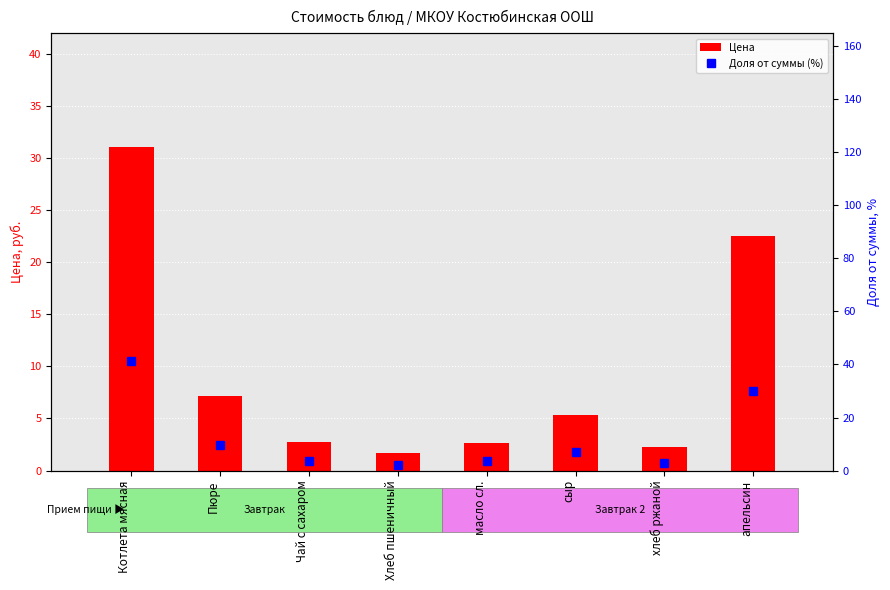

Reading left to right, transcribe all the data shown in this chart.

Цена: 31.1	7.2	2.7	1.7	2.6	5.3	2.3	22.5
Доля от суммы (%): 41.2	9.5	3.6	2.3	3.5	7.0	3.0	29.8